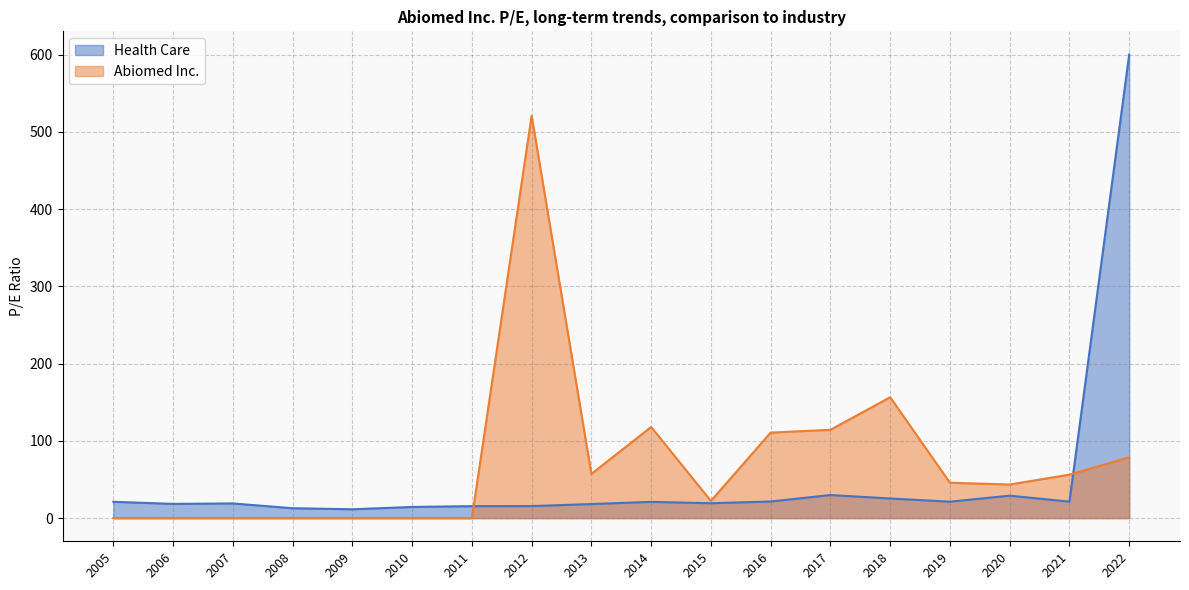

Which series has the largest range (max minus min)?

Health Care